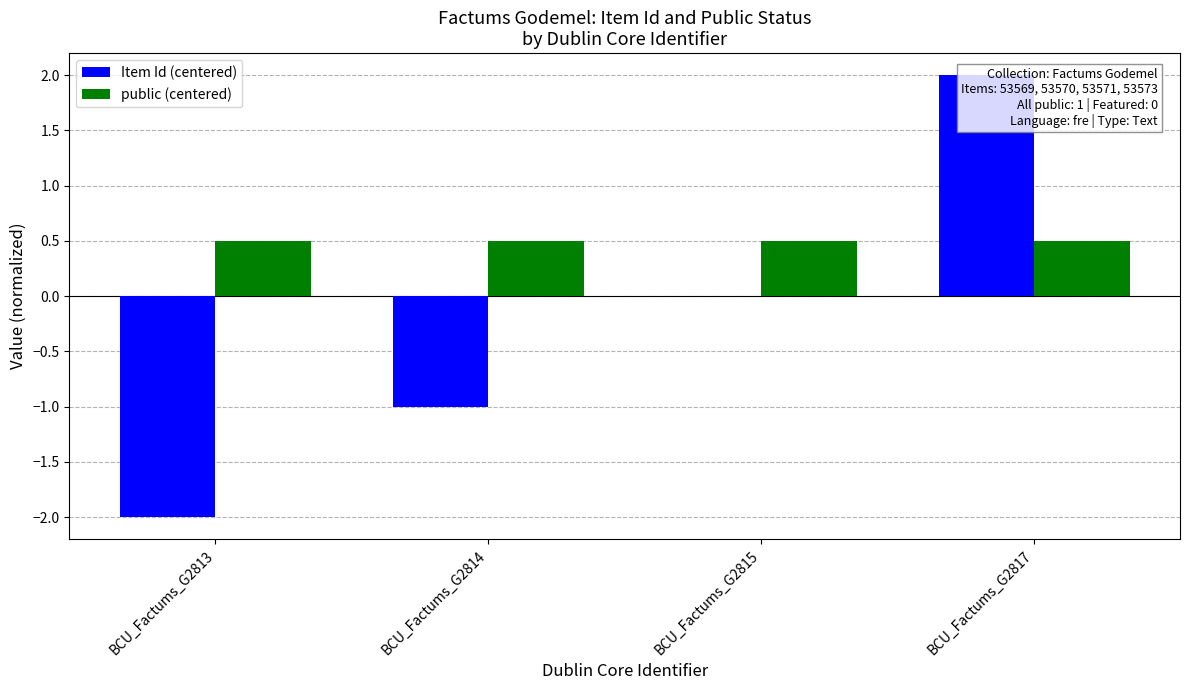

At how many categories does at least one series exceed 1?

1